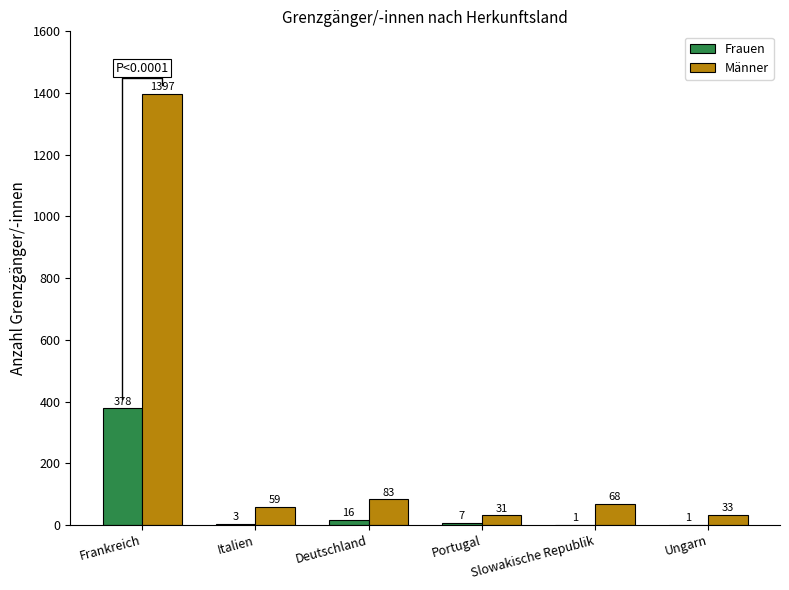

Which category has the highest value in the Männer series?

Frankreich